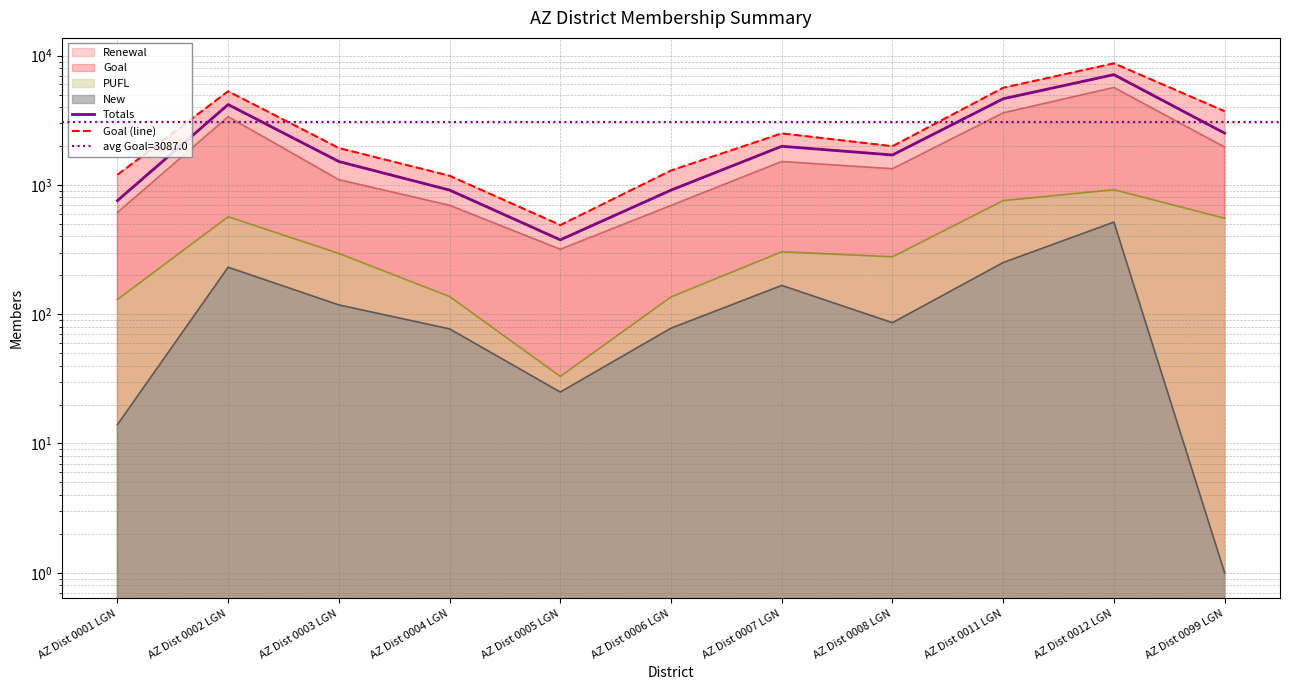

What is the total value across all series at AZ Dist 0007 LGN?

4494